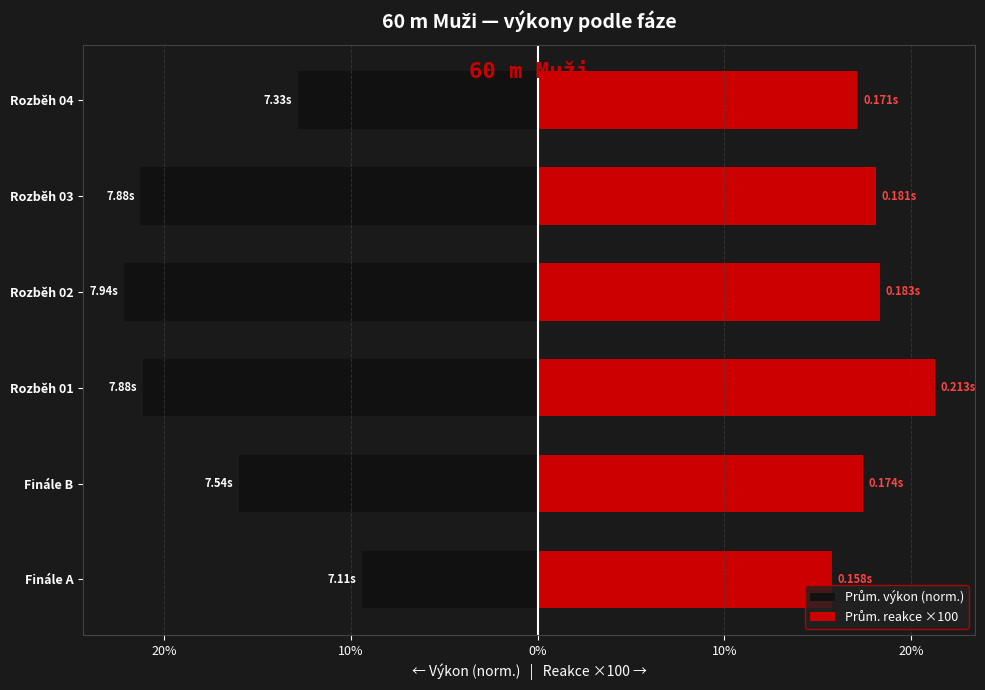

What are all the series names shown in the legend?

Prům. výkon (norm.), Prům. reakce ×100